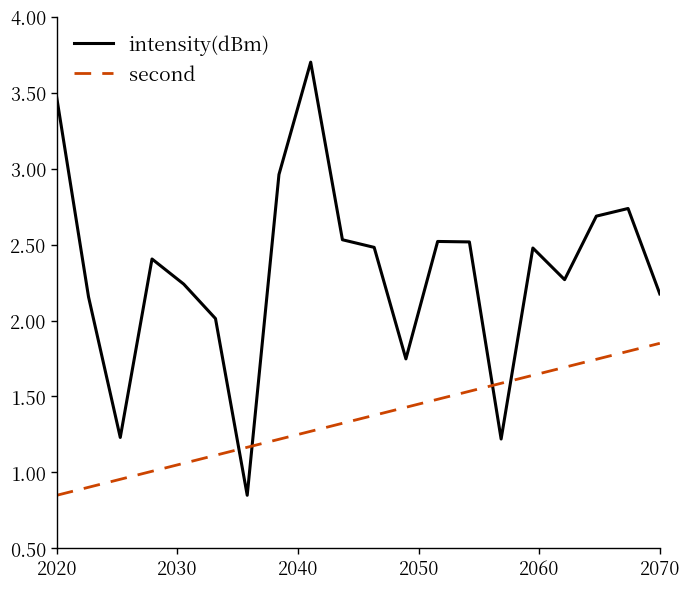

Which series has the widest spread of values?

intensity(dBm)